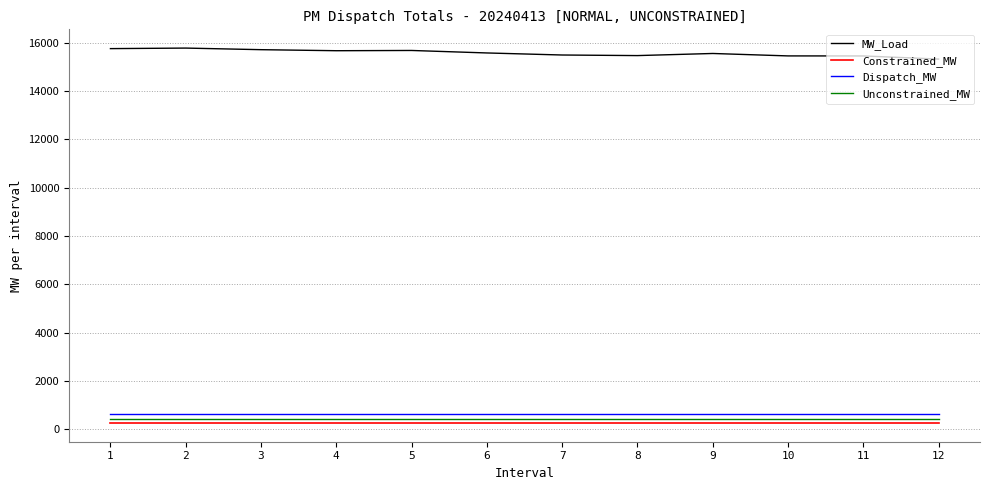

What is the minimum value shown in the chart?

266.2